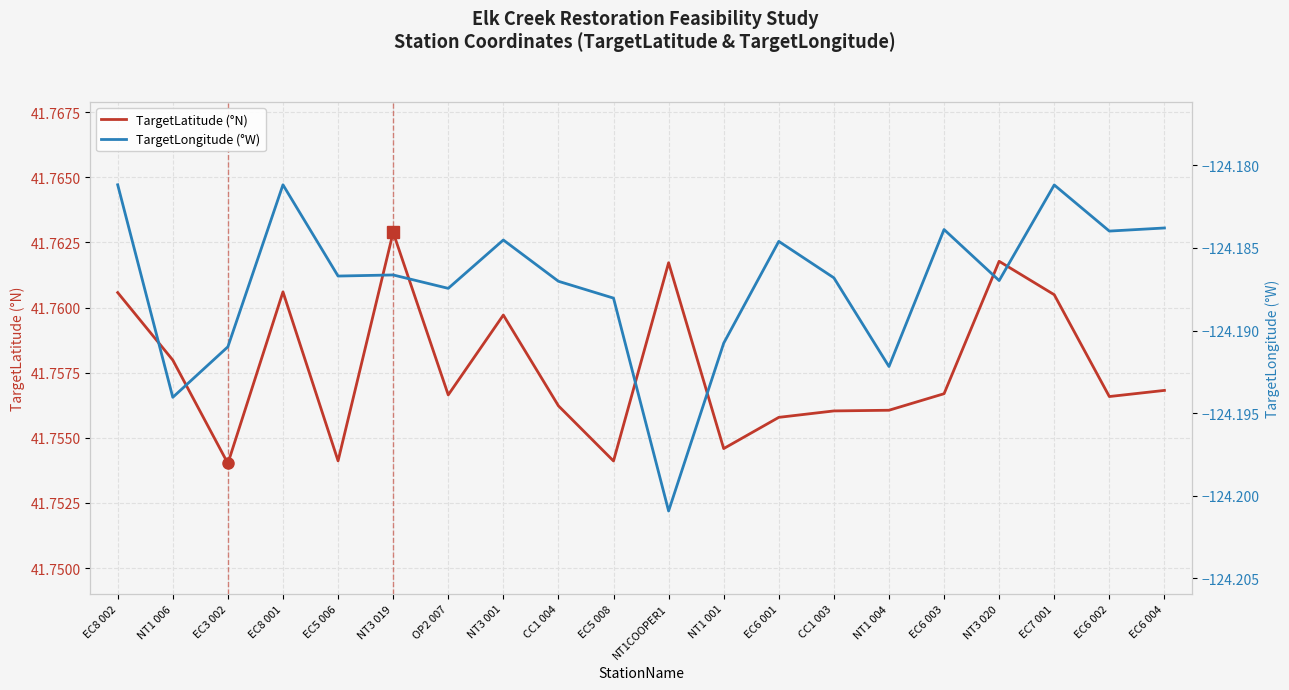

What is the total value across all series at CC1 004?

-82.4